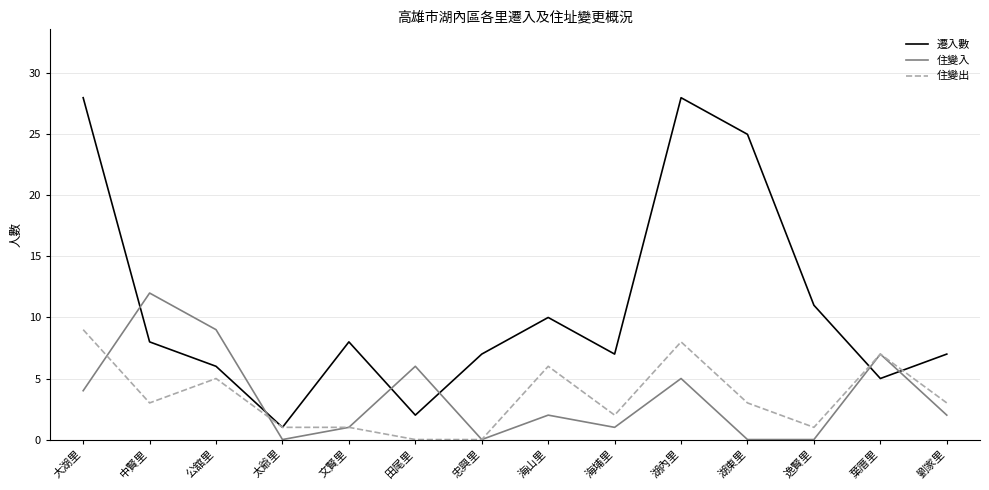

Is it true that 住變出 equals 2 at 海埔里?

True